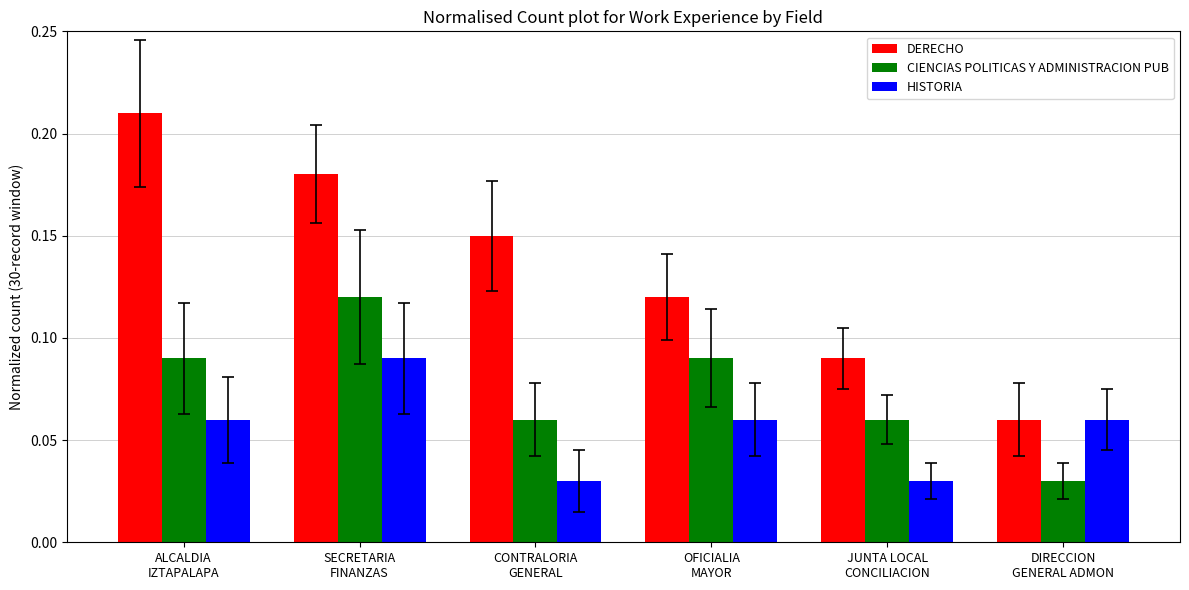

List the series in order of their overall mean, highest first.

DERECHO, CIENCIAS POLITICAS Y ADMINISTRACION PUB, HISTORIA